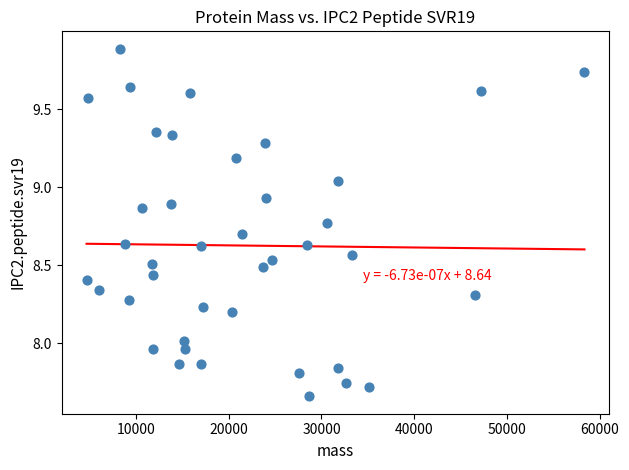

What is the range of Y values (max minus min)?

2.2